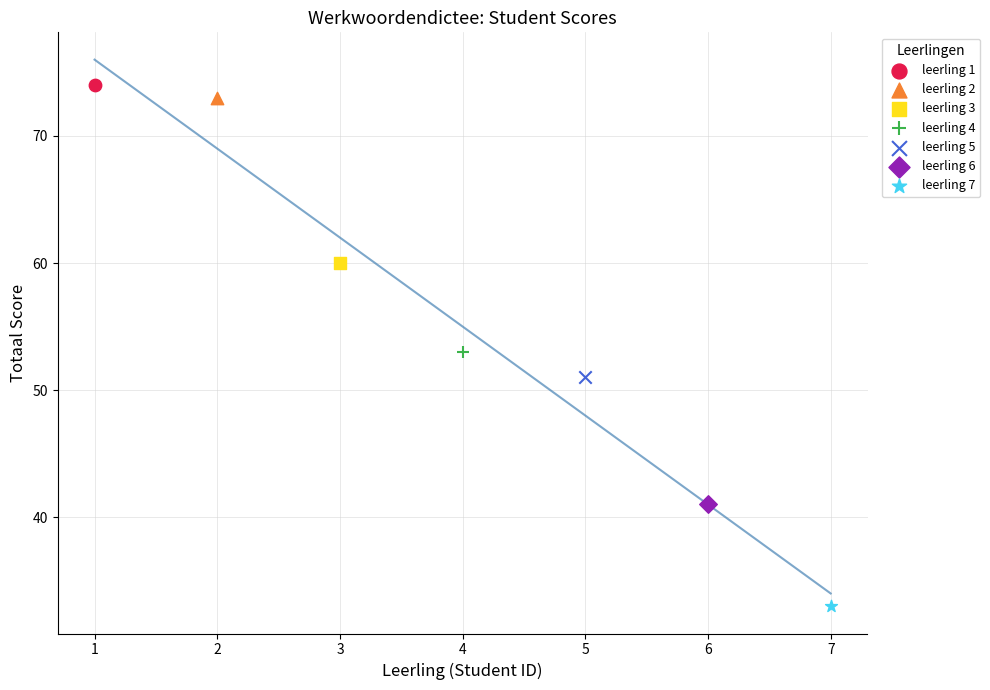

What are all the series names shown in the legend?

leerling 1, leerling 2, leerling 3, leerling 4, leerling 5, leerling 6, leerling 7